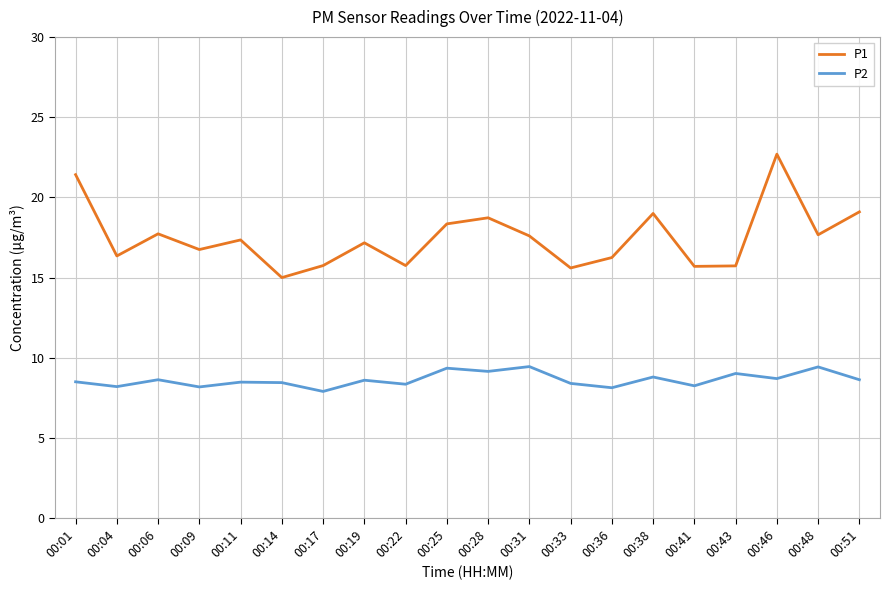

The P2 series shows 8.6 at 00:19. True or false?

True